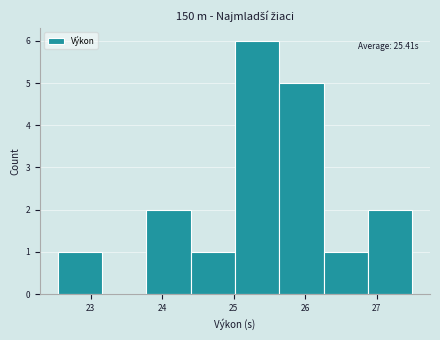

Which range on the x-axis has the tallest bar?

25.02 to 25.64